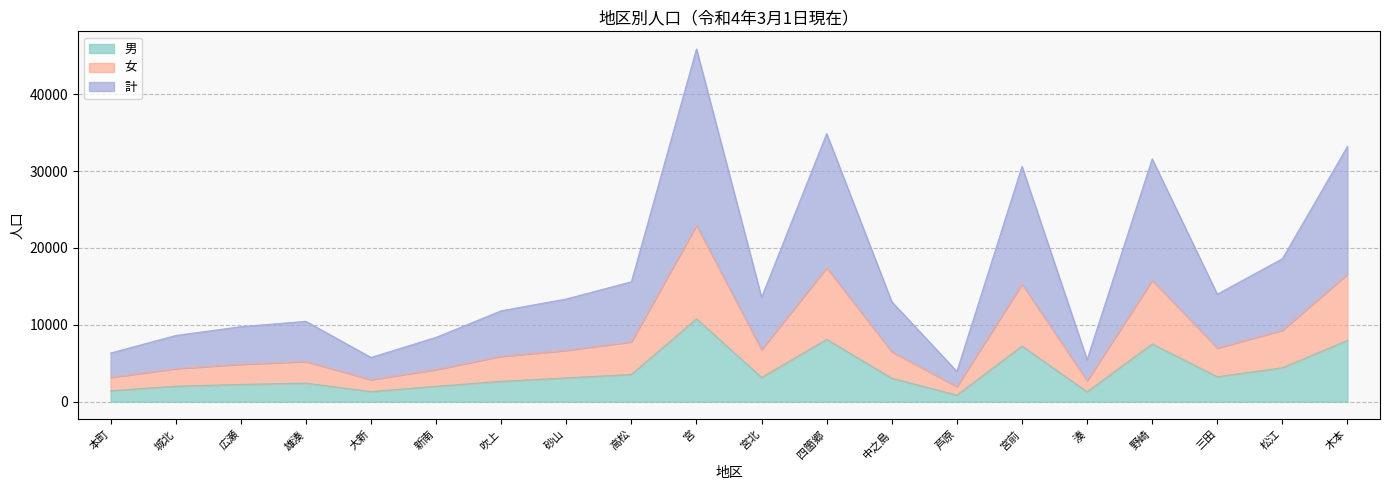

List the series in order of their peak value, highest first.

計, 女, 男